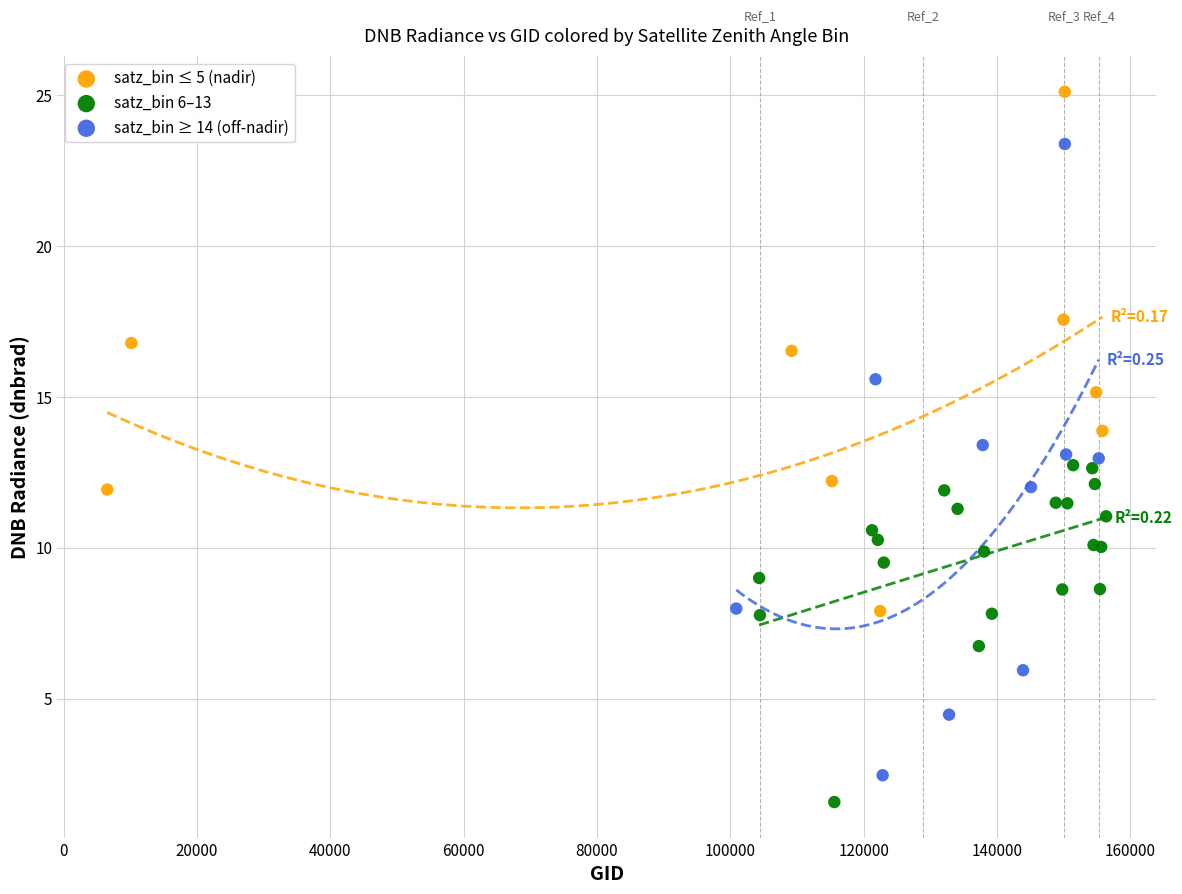

Which series reaches the maximum Y coordinate?

satz_bin ≤ 5 (nadir)